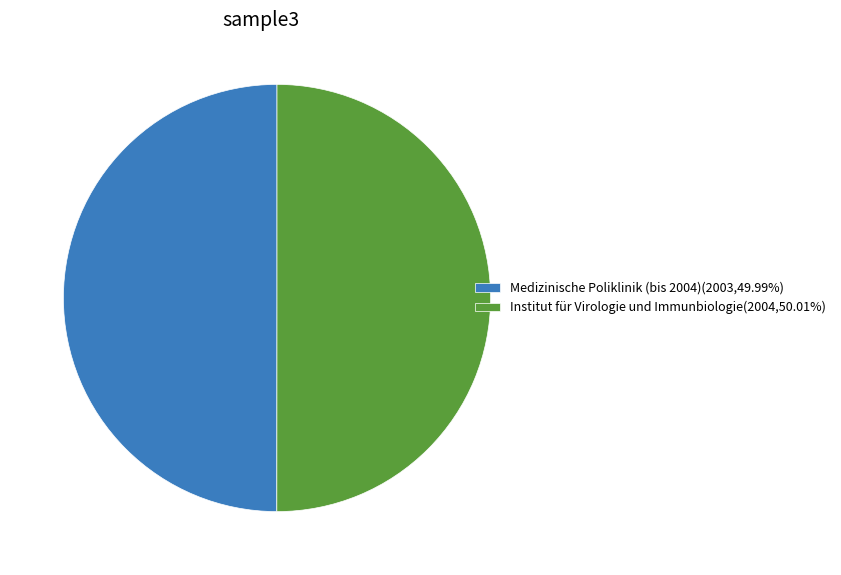

Combined, do Institut für Virologie und Immunbiologie(2004,50.01%) and Medizinische Poliklinik (bis 2004)(2003,49.99%) account for over 50%?

Yes